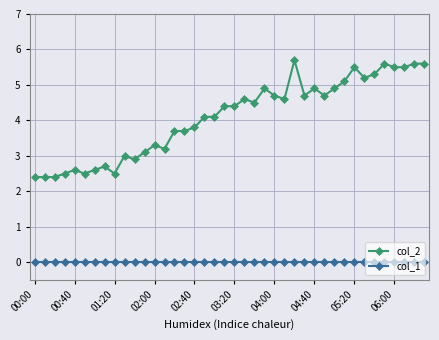

How many values in the col_2 series exceed 4?

23